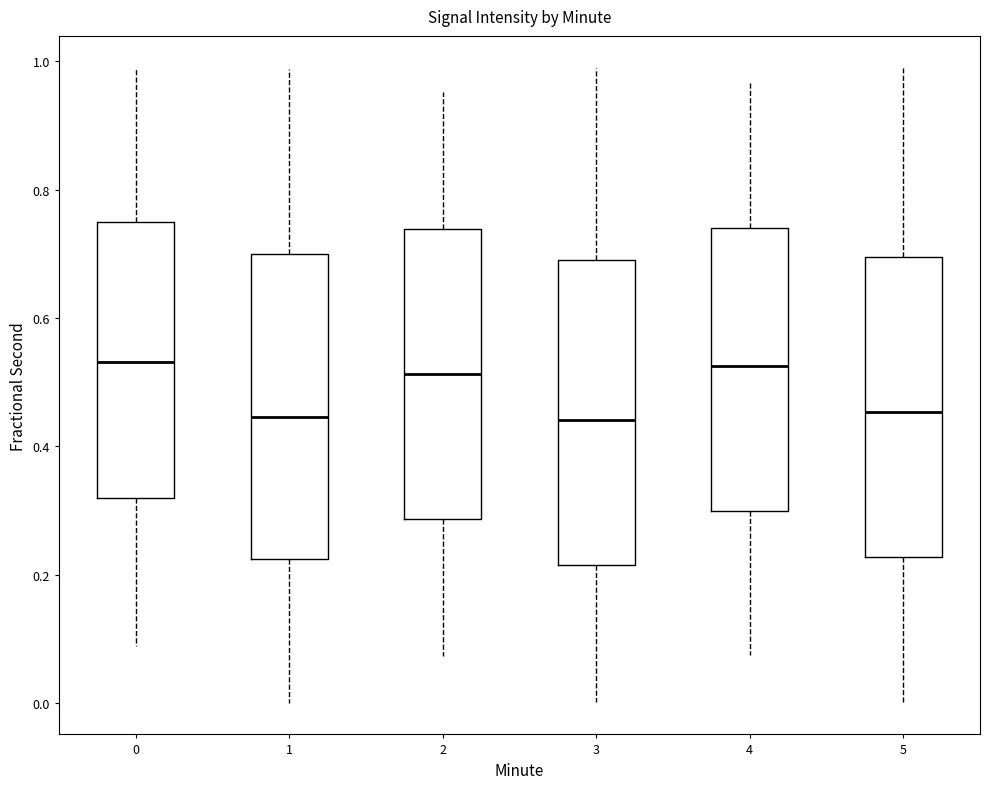

Where is the lower edge of the box at x = 1 on the y-axis? The values are not printed on the chart, so give them approximately, as read against the axis.

0.22